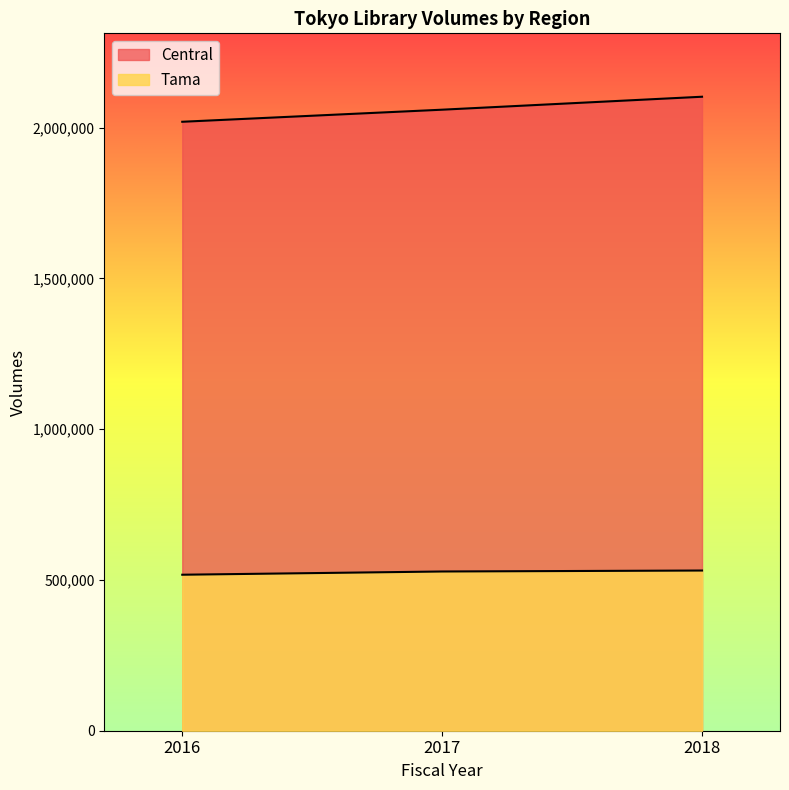

Rank the categories by Central value from highest to lowest.

2018, 2017, 2016